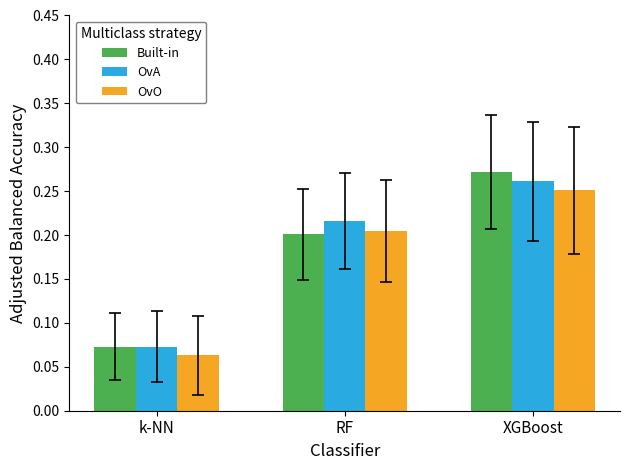

Does the chart contain any negative values?

No